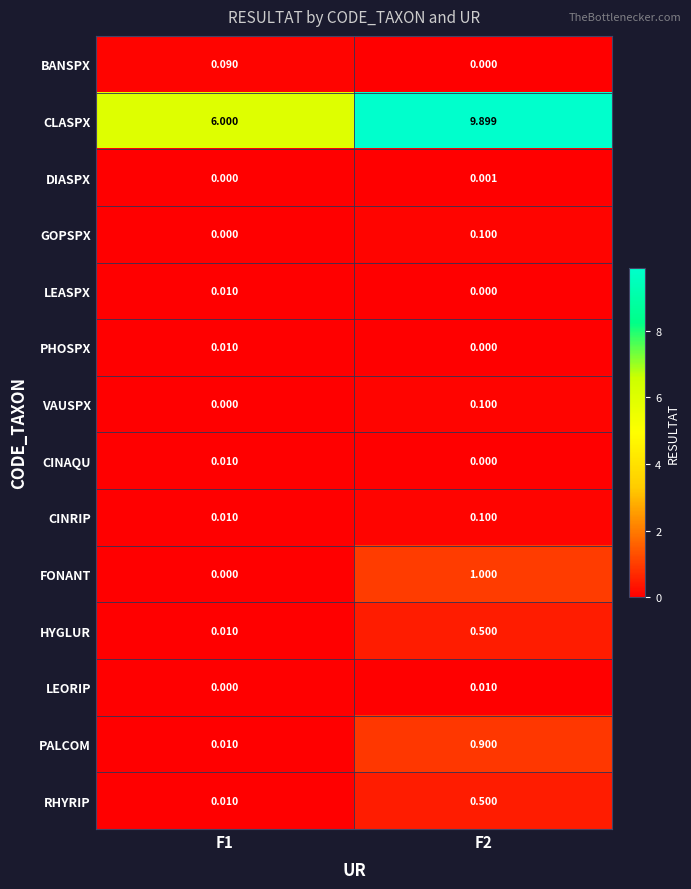

Between F1 and F2, which series saw the biggest shift?

CLASPX